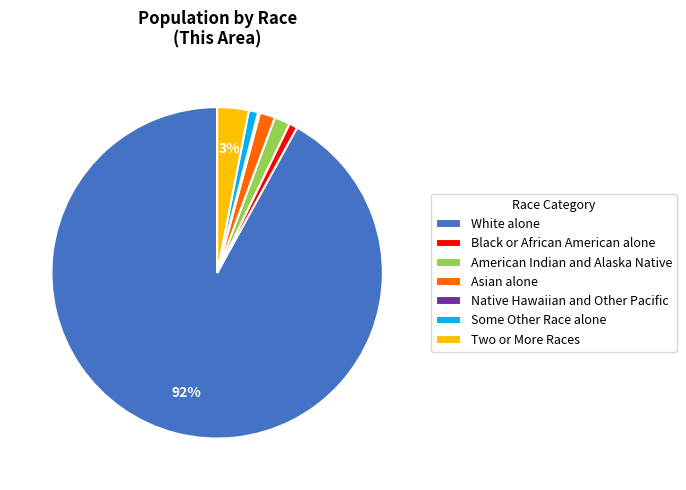

The Asian alone slice represents 16% of the pie. True or false?

False